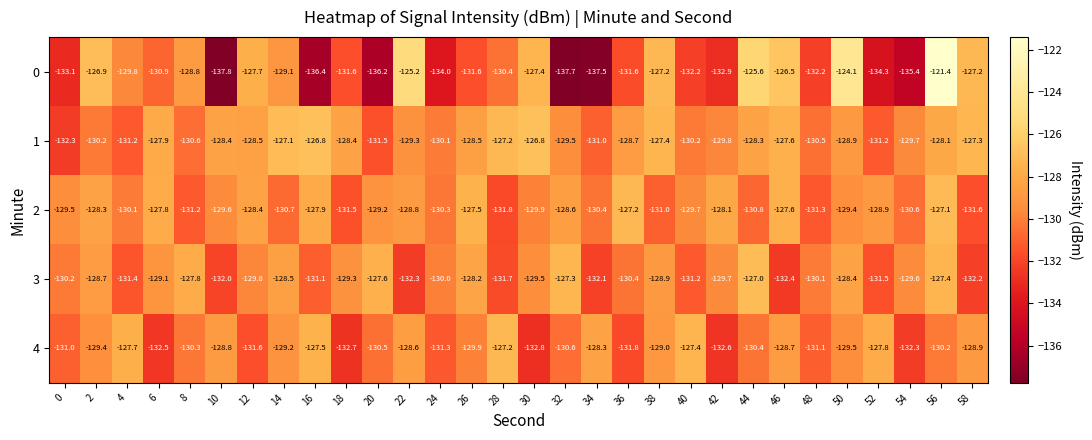

At which category is the sum across all series the highest?

56